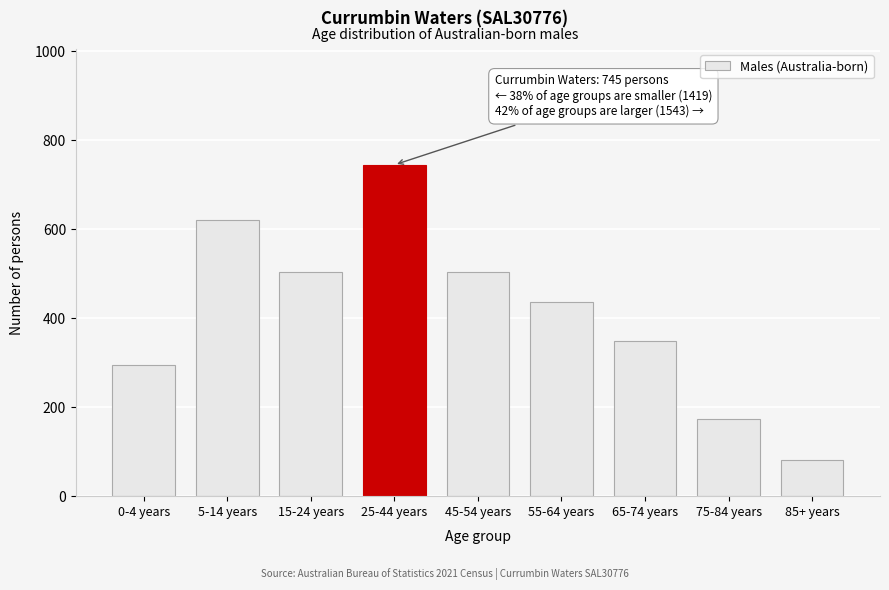

At which label is the value closest to 413?

55-64 years